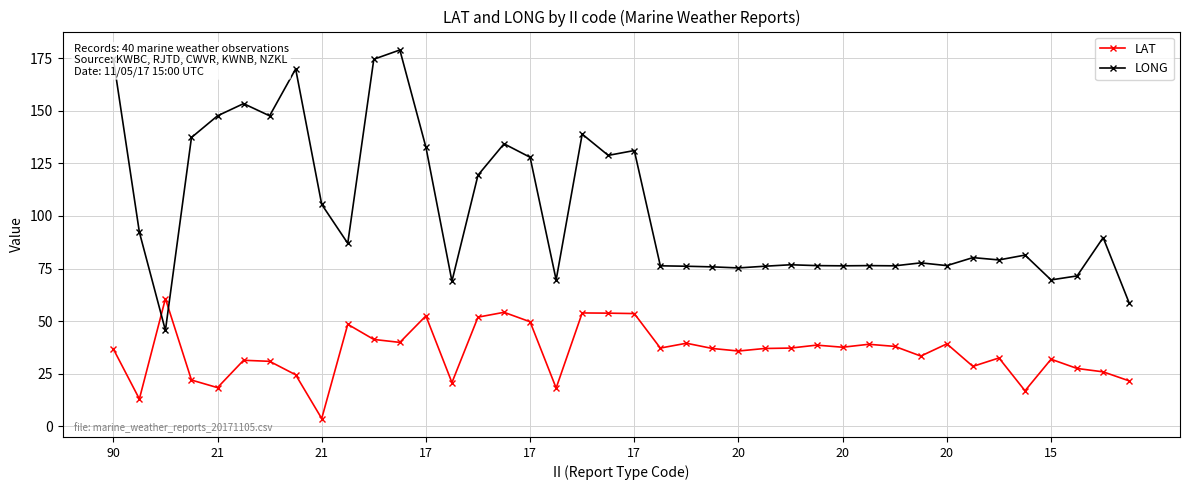

Which series has the largest range (max minus min)?

LONG